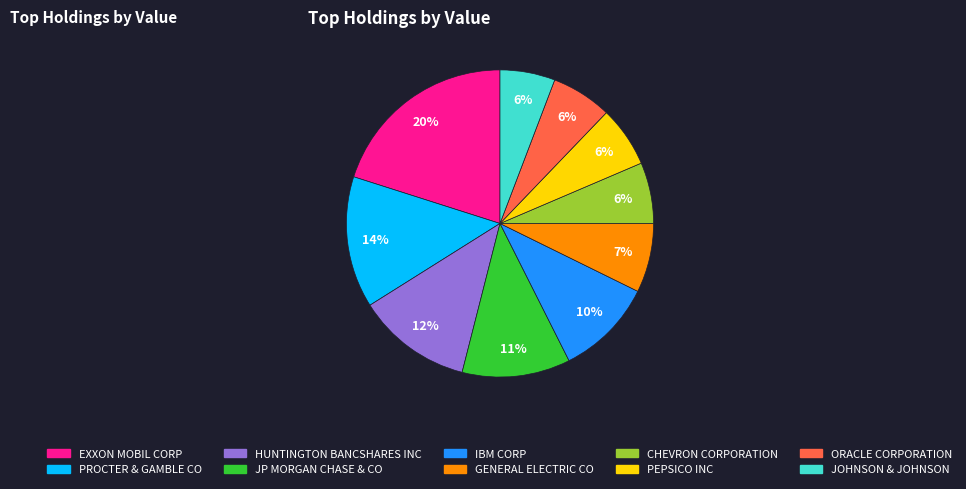

Count the number of slices in the pie.

10